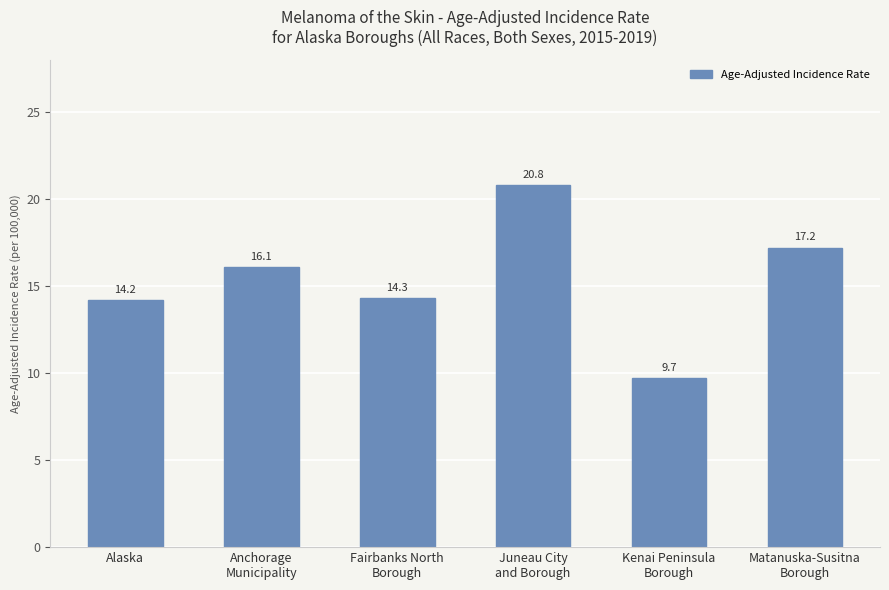

What is the value of the 3rd bar from the left?

14.3